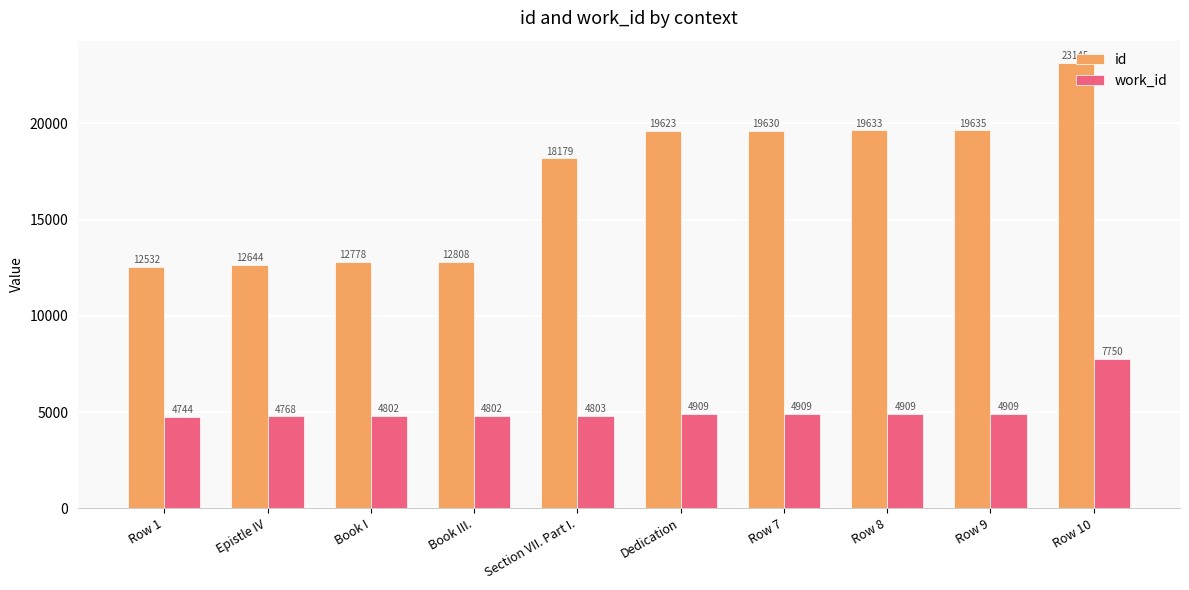

Reading left to right, transcribe all the data shown in this chart.

id: 12532	12644	12778	12808	18179	19623	19630	19633	19635	23145
work_id: 4744	4768	4802	4802	4803	4909	4909	4909	4909	7750